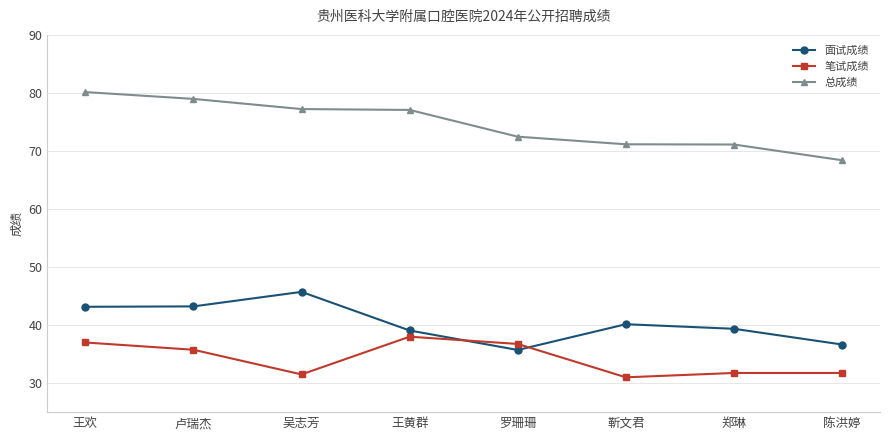

What are all the series names shown in the legend?

面试成绩, 笔试成绩, 总成绩